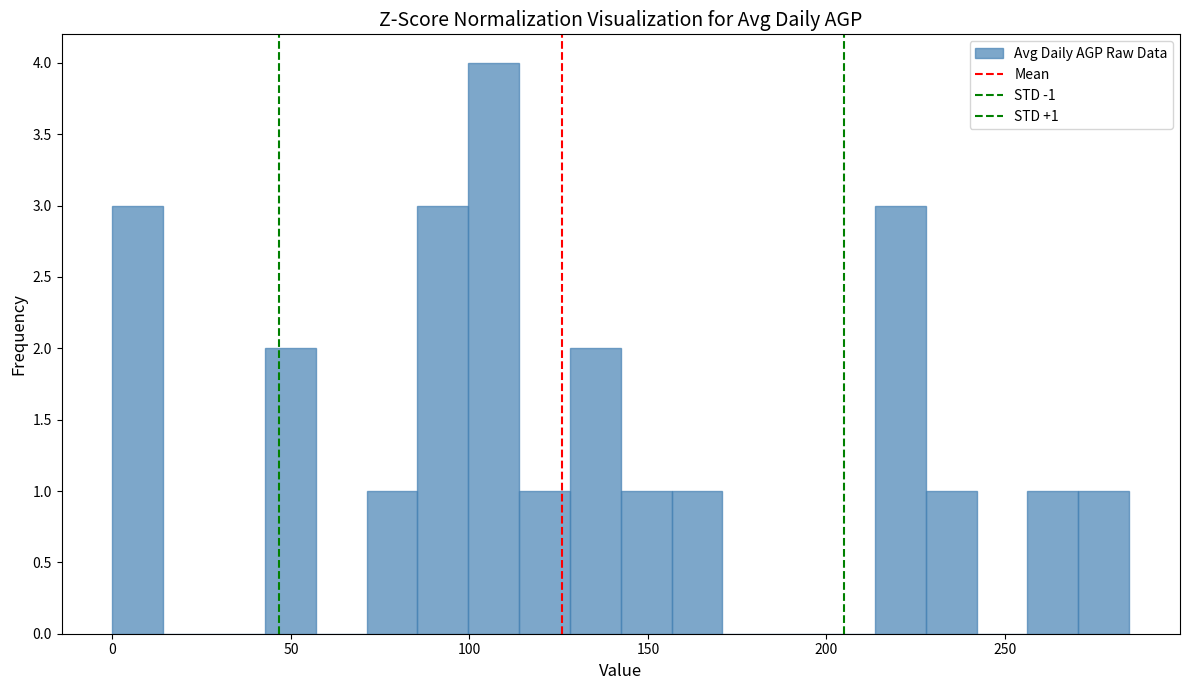

Around what value on the x-axis is the tallest bar? Give the approximate position of its centre, as read against the axis.

105